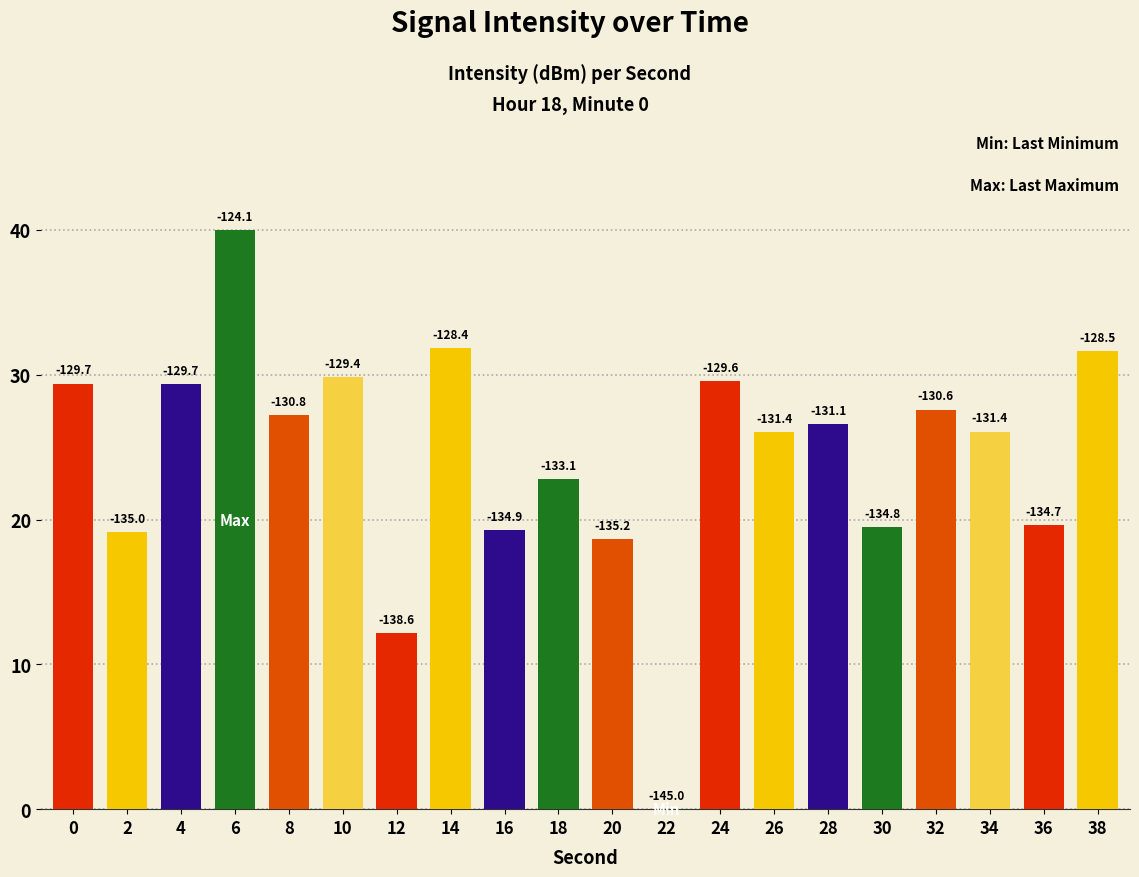

What is the difference between the maximum and minimum values?

40.0